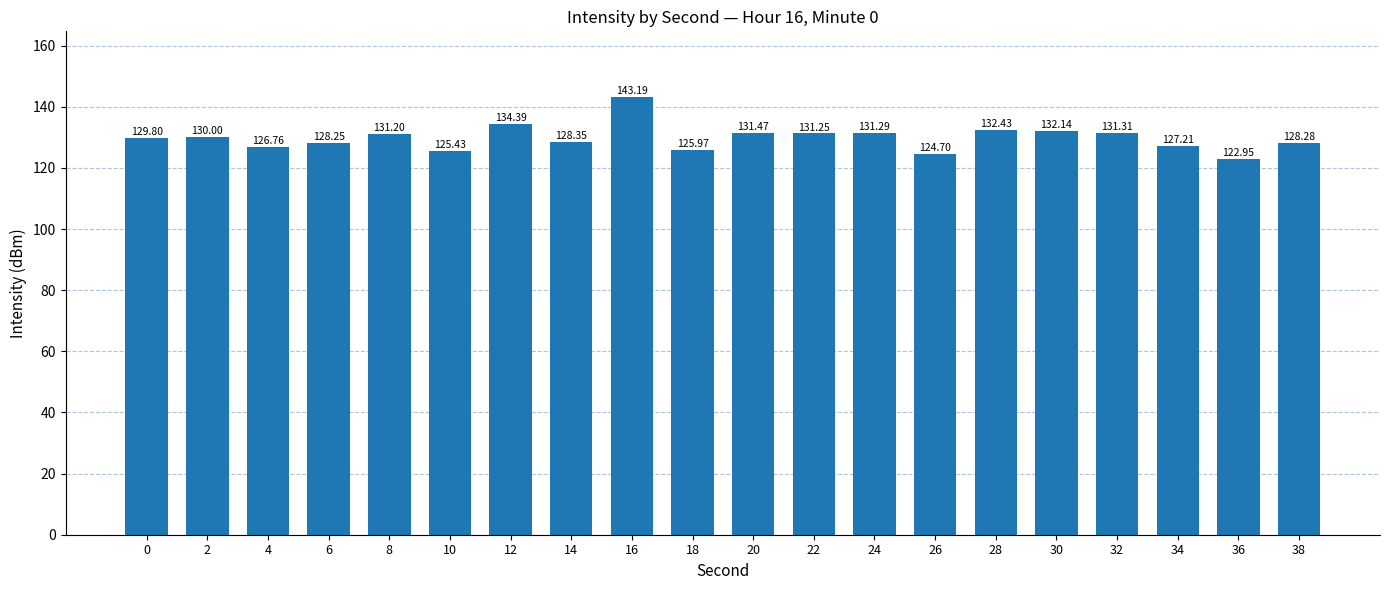

Are the bars horizontal?

No